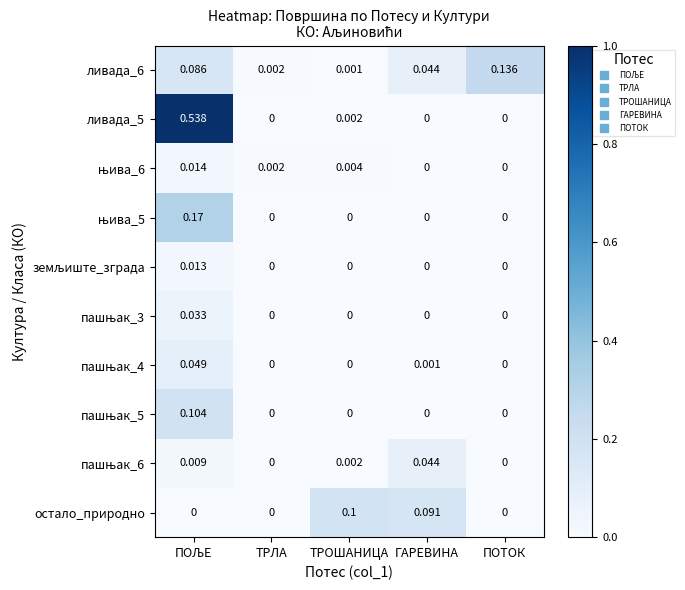

Between ТРЛА and ТРОШАНИЦА, which series saw the biggest shift?

остало_природно